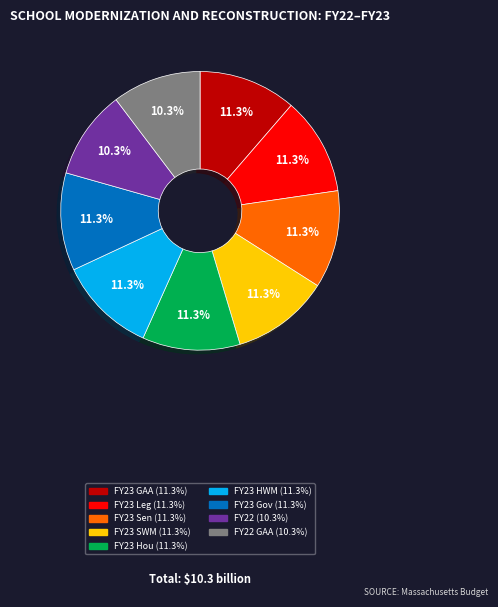

Approximately how many times larger is the value at FY23 Sen (11.3%) compared to FY23 Hou (11.3%)?

1.0